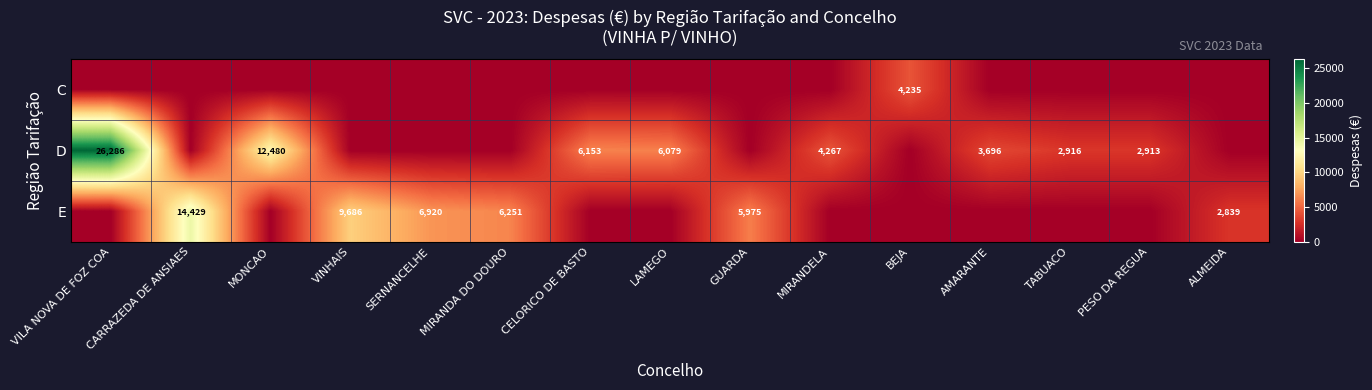

The value of D at MONCAO is 20275. True or false?

False